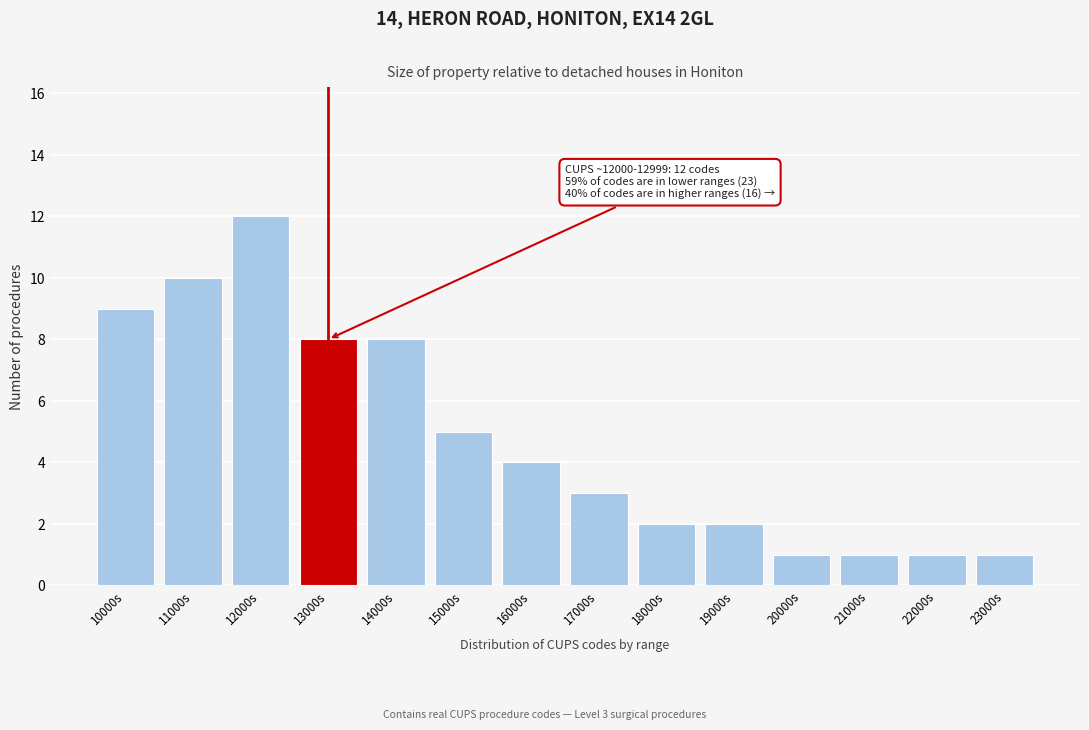

Reading left to right, list all the values displayed in this chart.

9	10	12	8	8	5	4	3	2	2	1	1	1	1